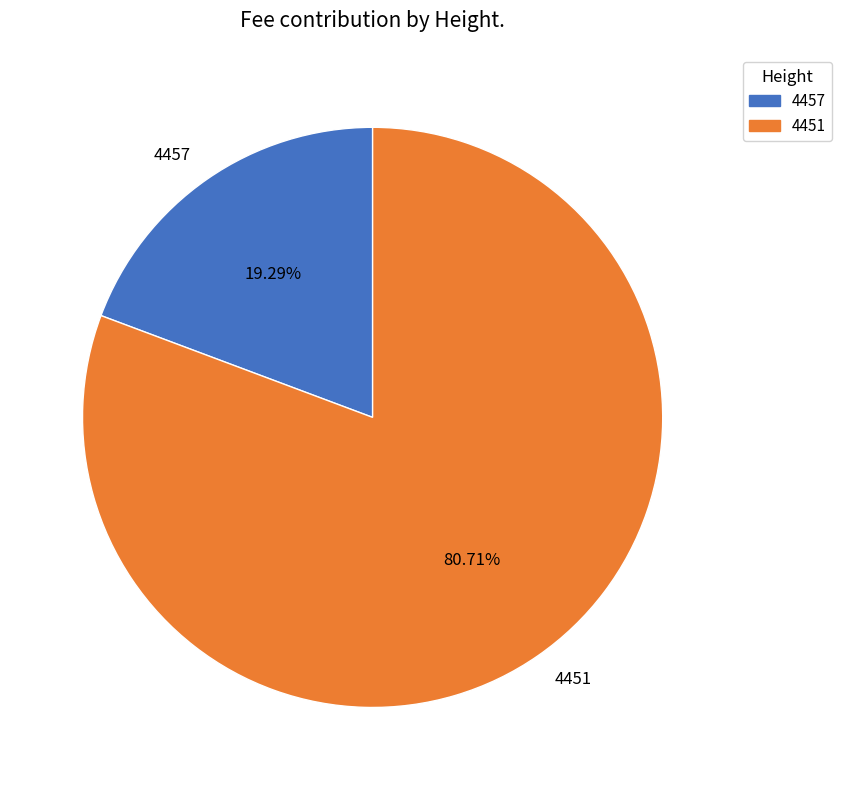

What is the ratio of the value at 4457 to the value at 4451?

0.2